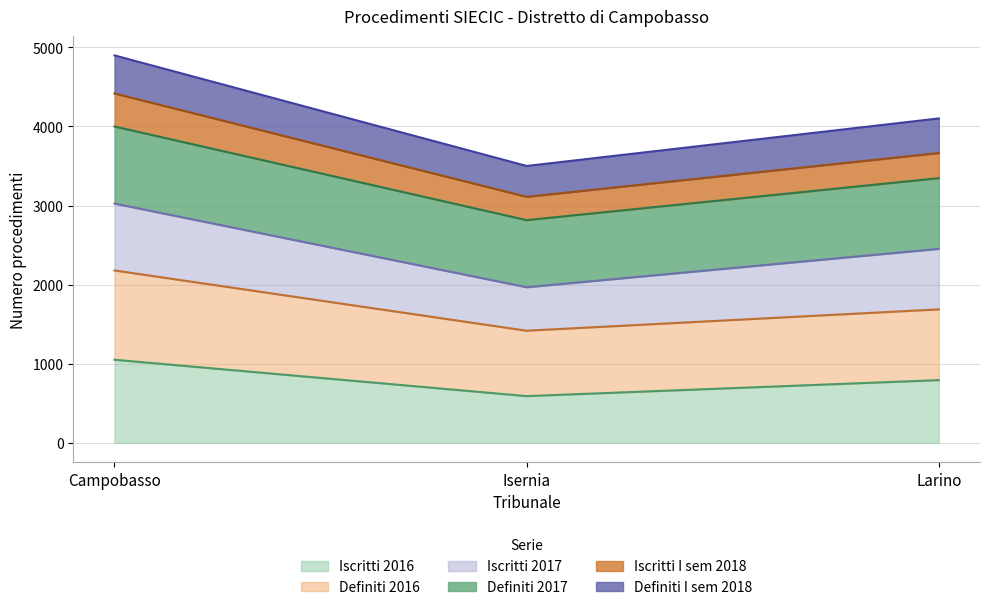

At which category is the sum across all series the highest?

Campobasso